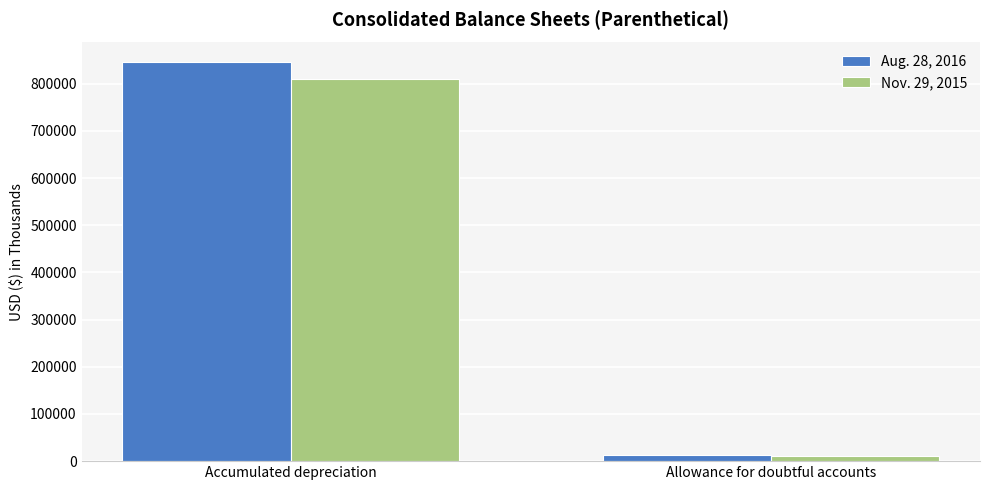

Which series has the widest spread of values?

Aug. 28, 2016